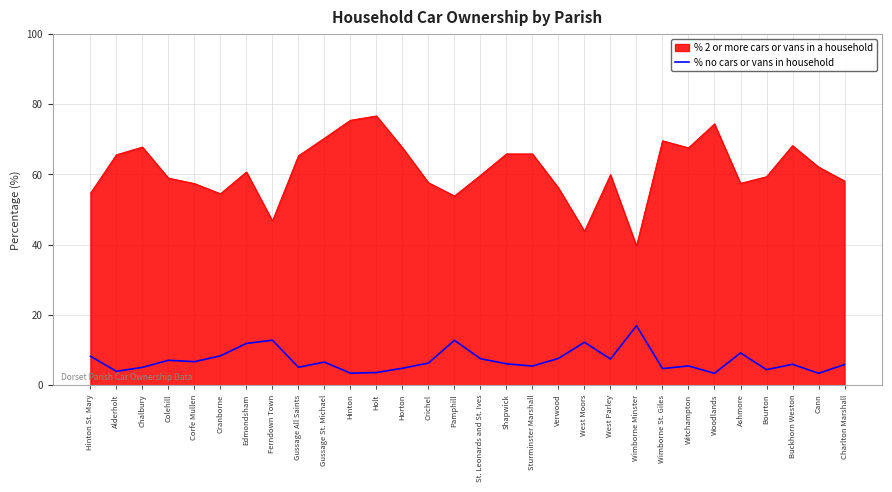

True or false: % no cars or vans in household has a value of 7.5 at West Parley.

True